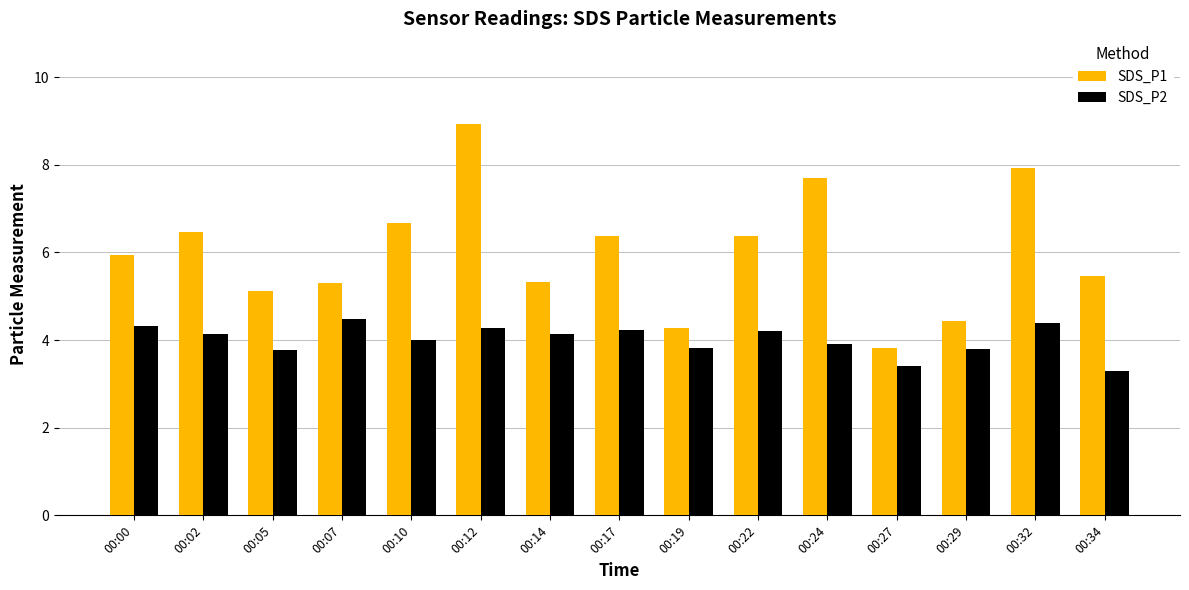

What is the minimum value for SDS_P2?

3.3